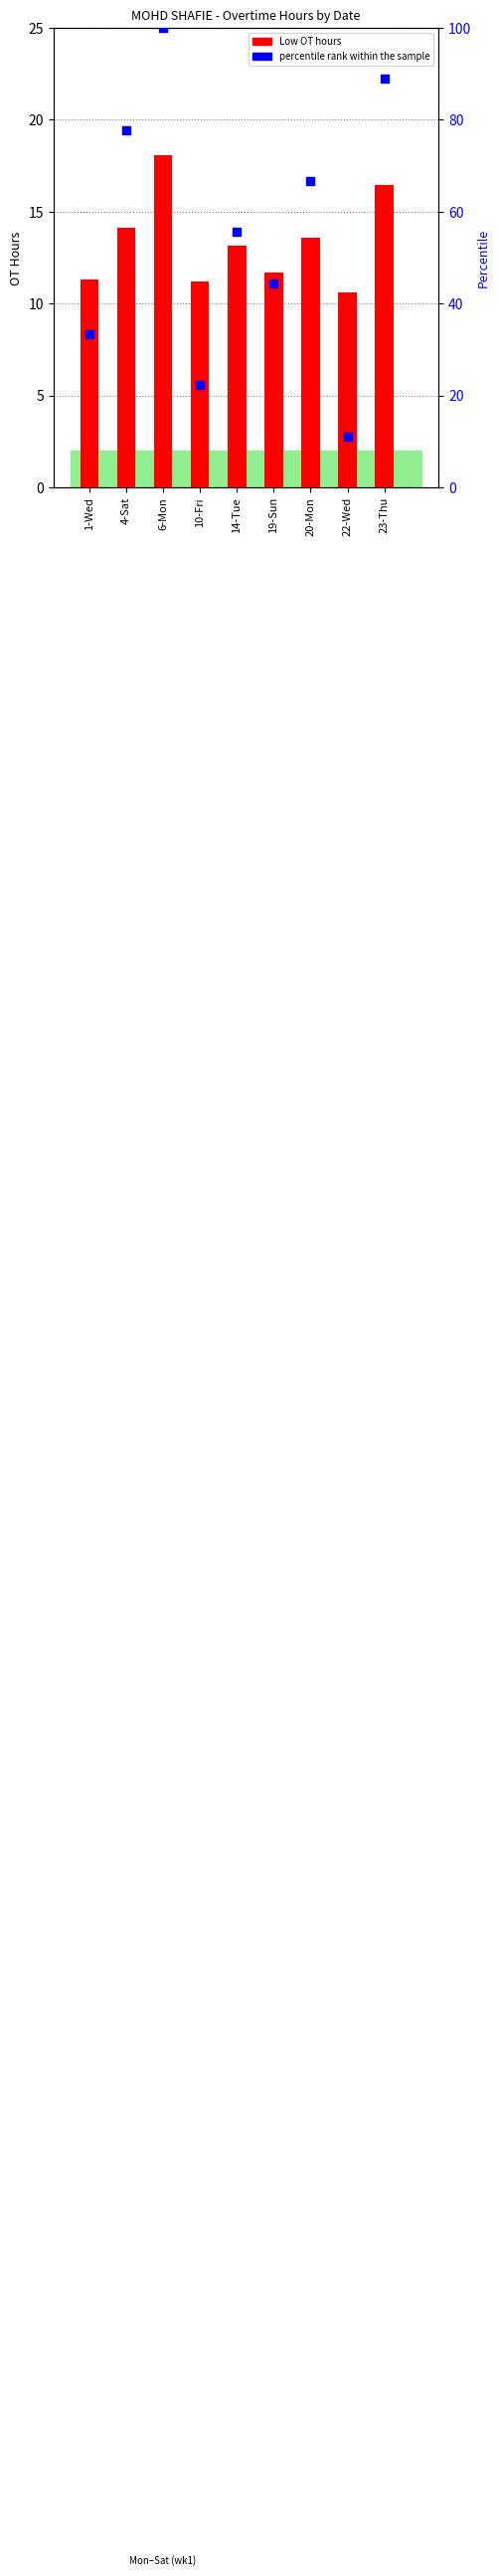

At how many categories does at least one series exceed 35?

6